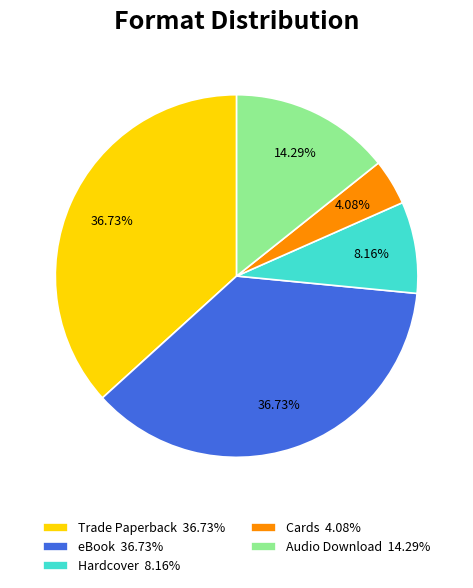

Approximately how many times larger is the value at eBook 36.73% compared to Audio Download 14.29%?

2.6